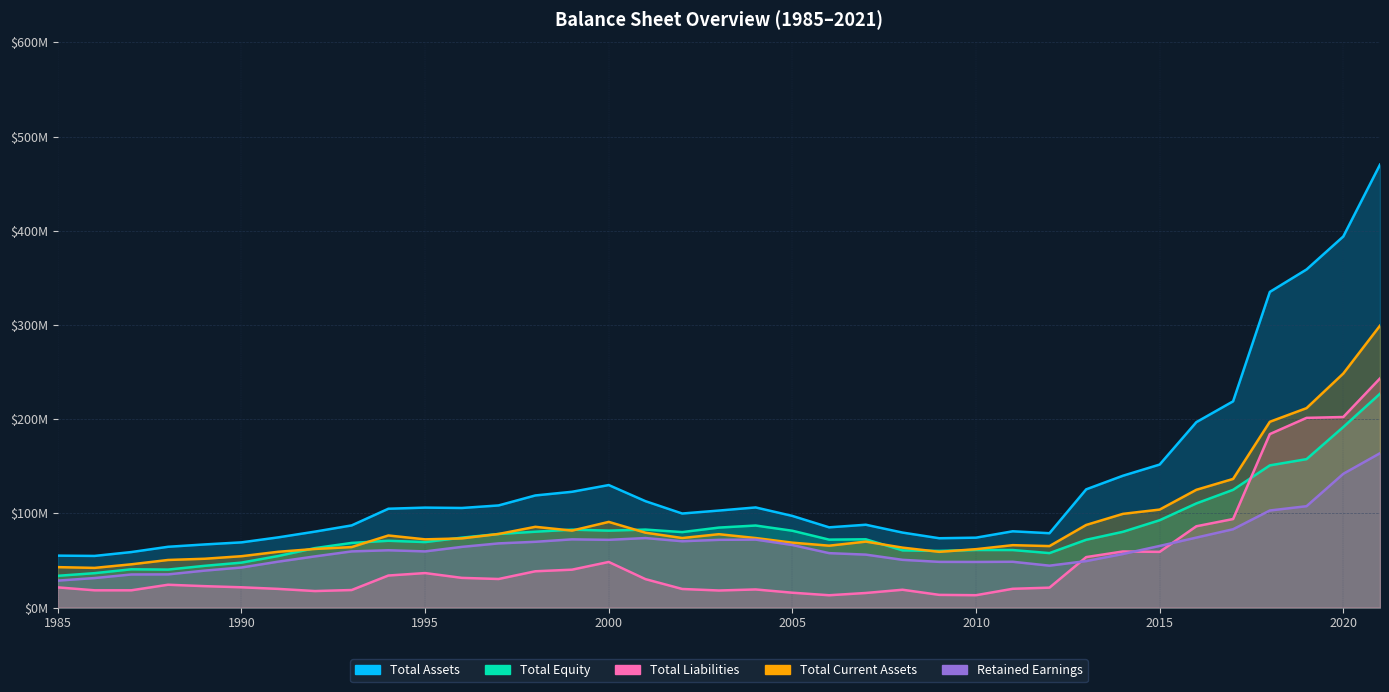

In Total Assets, how many points are lower than both neighbors (excluding endpoints)?

6